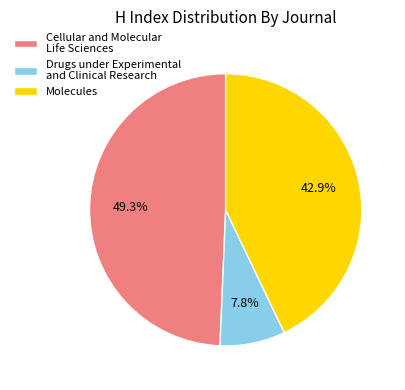

Rank the categories by value from lowest to highest.

Drugs under Experimental and Clinical Research, Molecules, Cellular and Molecular Life Sciences